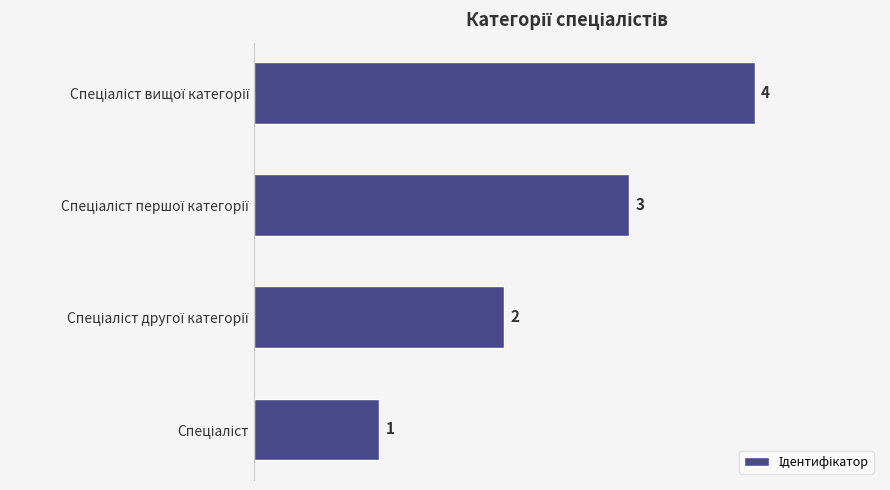

What is the difference between the maximum and minimum values?

3